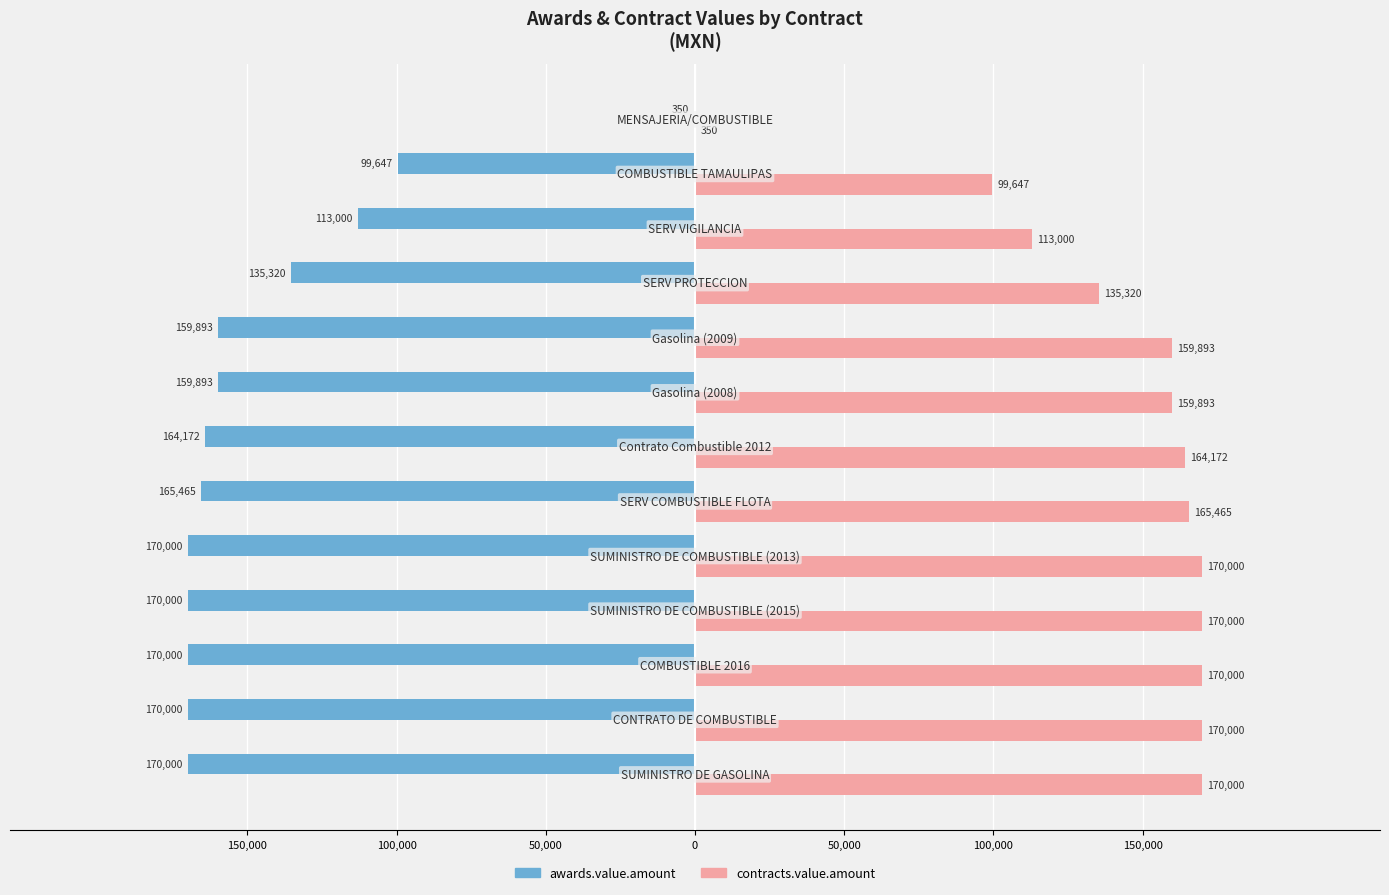

What is the value of the awards.value.amount bar at the 3rd from the left?

-170000.0